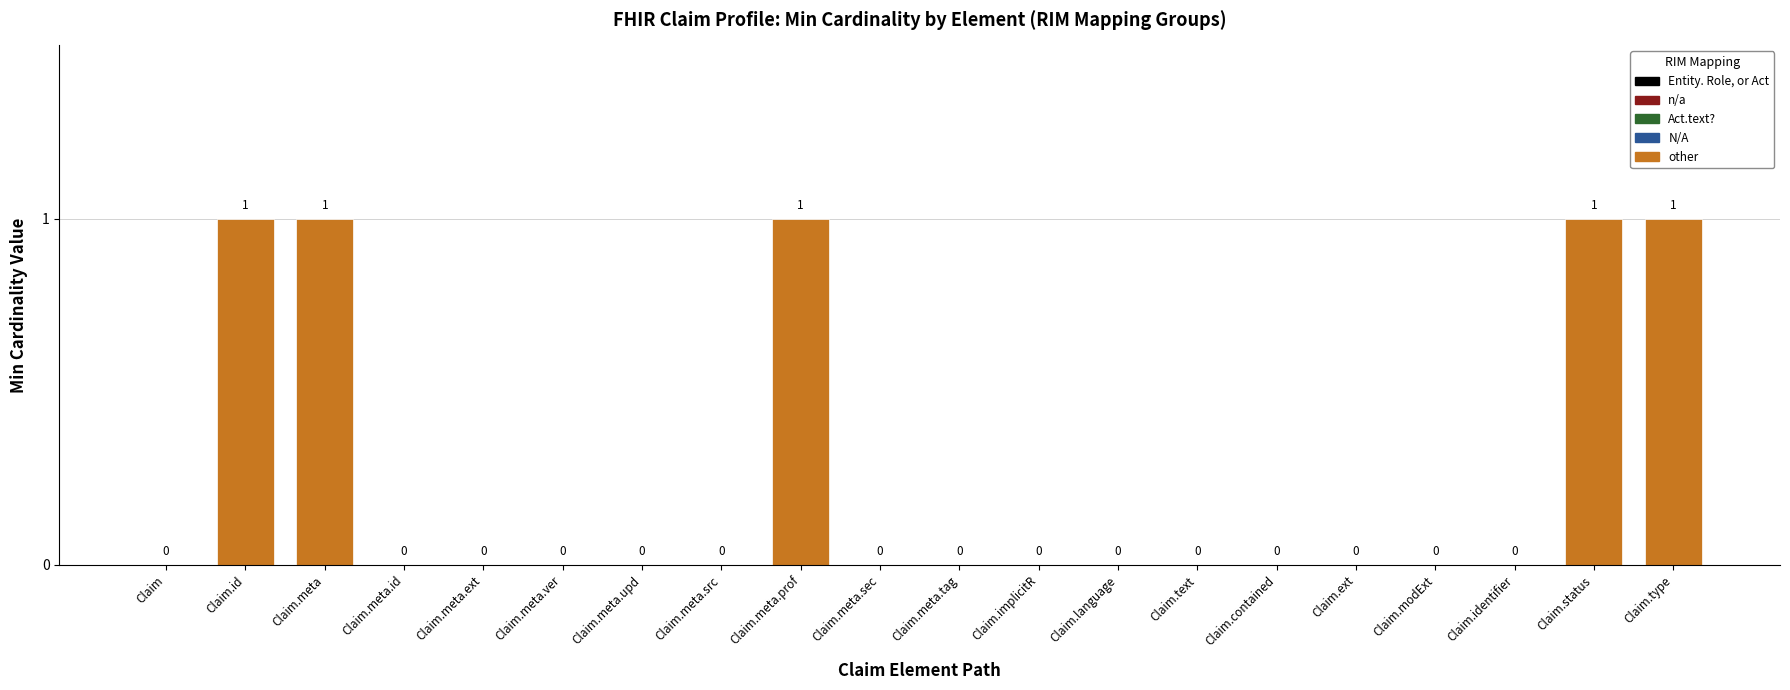

Between Claim.id and Claim.contained, which is larger?

Claim.id